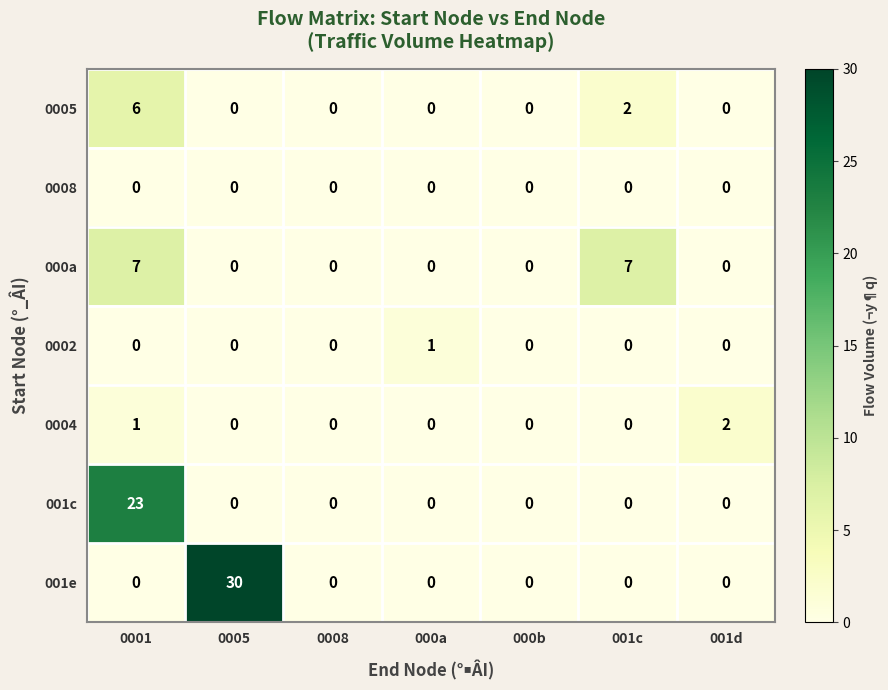

The value of 000a at 001d is 0. True or false?

True